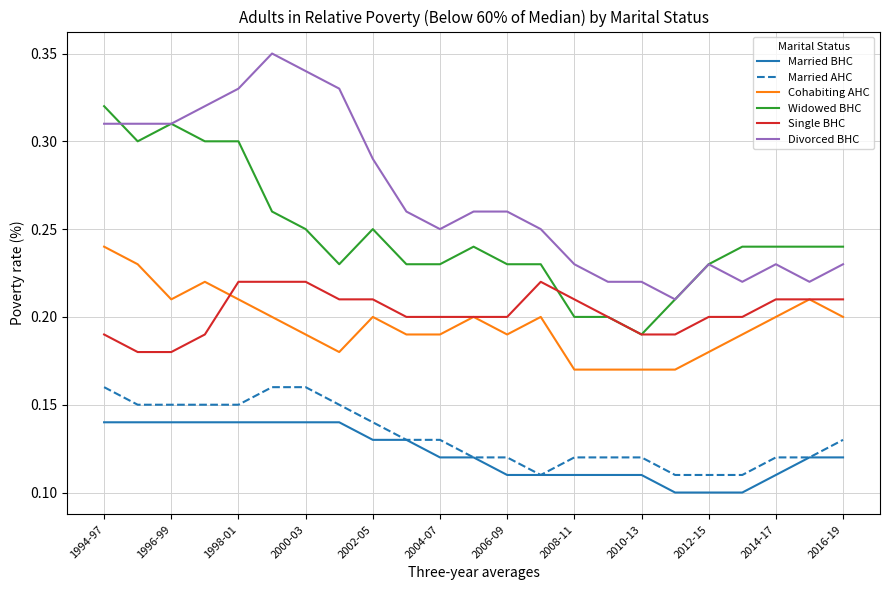

Rank the series by their maximum value, from lowest to highest.

Married BHC, Married AHC, Single BHC, Cohabiting AHC, Widowed BHC, Divorced BHC